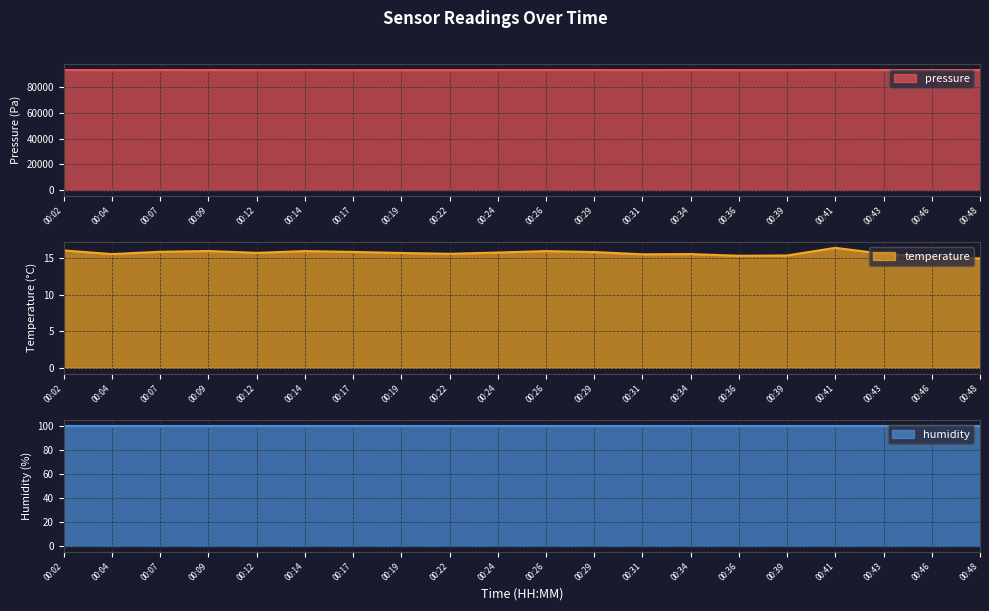

What is the difference between the highest and lowest values at 00:04?

93399.4